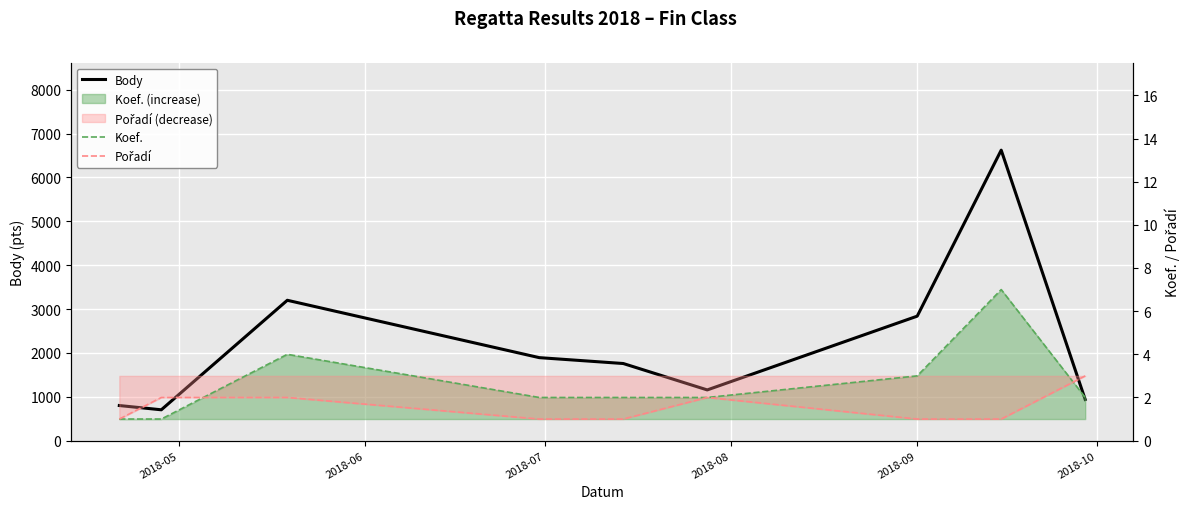

After their last crossing, which series has the higher values: Pořadí or Koef.?

Pořadí